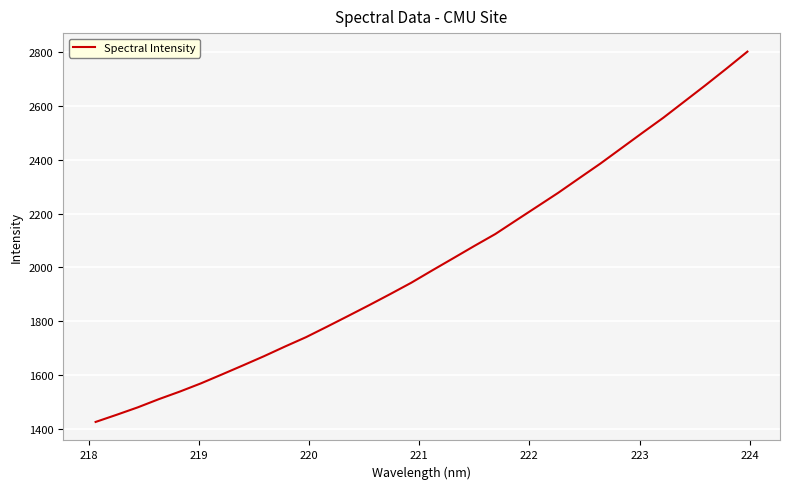

What is the maximum value shown in the chart?

2800.4